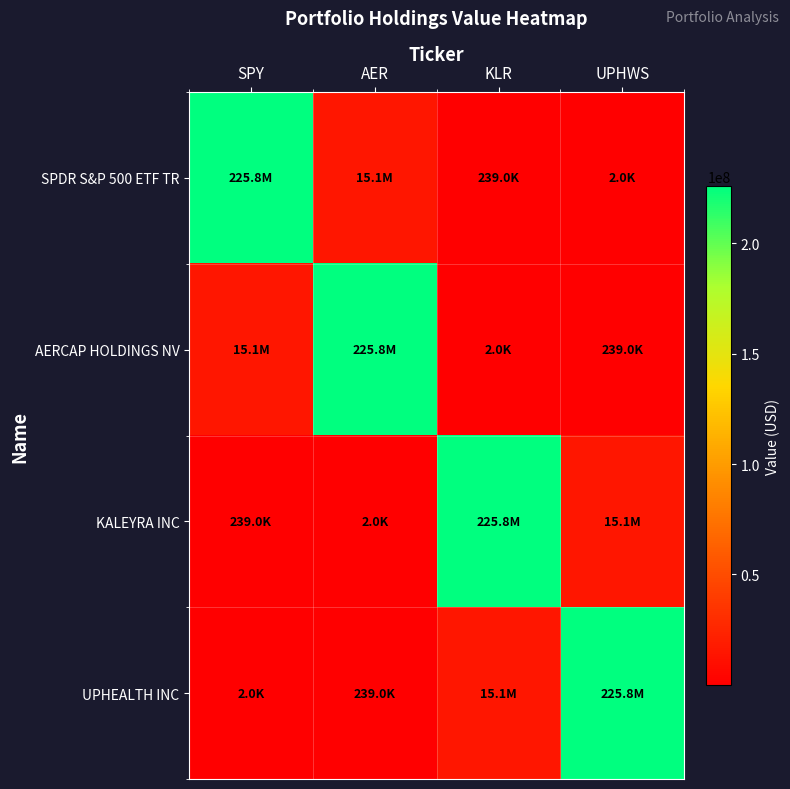

What is the total value across all series at UPHWS?

241145000